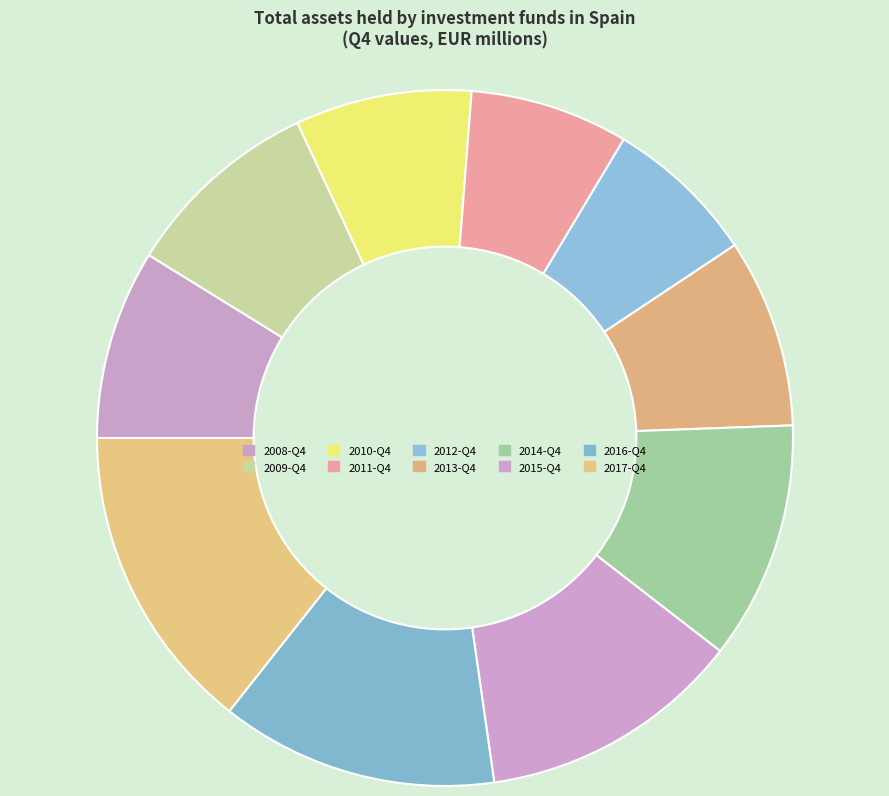

Is 2010-Q4 the majority of the pie?

No